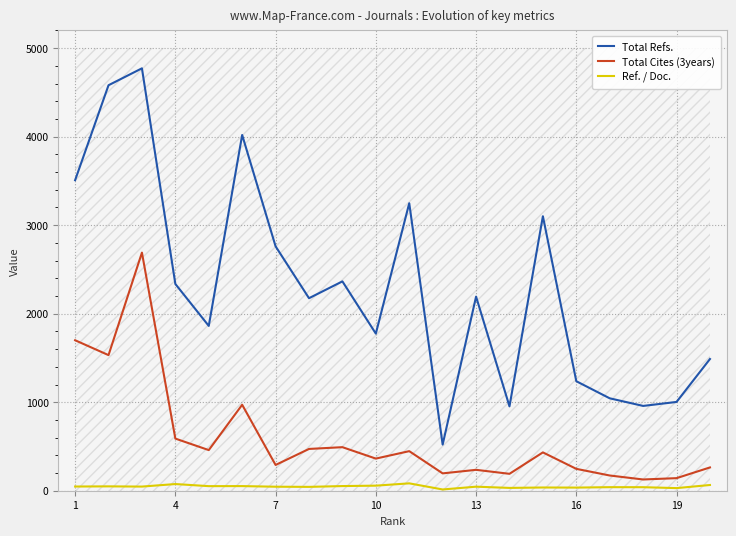

What is the maximum value for Total Refs.?

4772.0